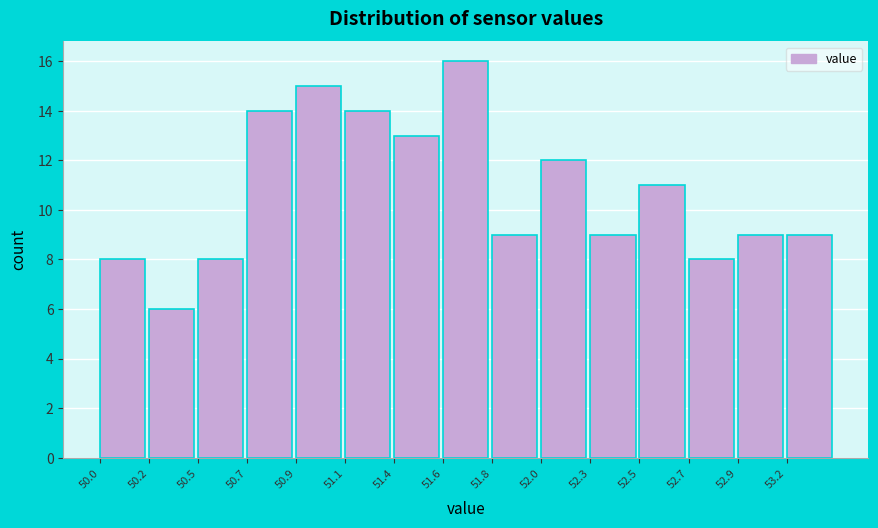

Reading left to right, what are all the values shown in this chart?

8	6	8	14	15	14	13	16	9	12	9	11	8	9	9